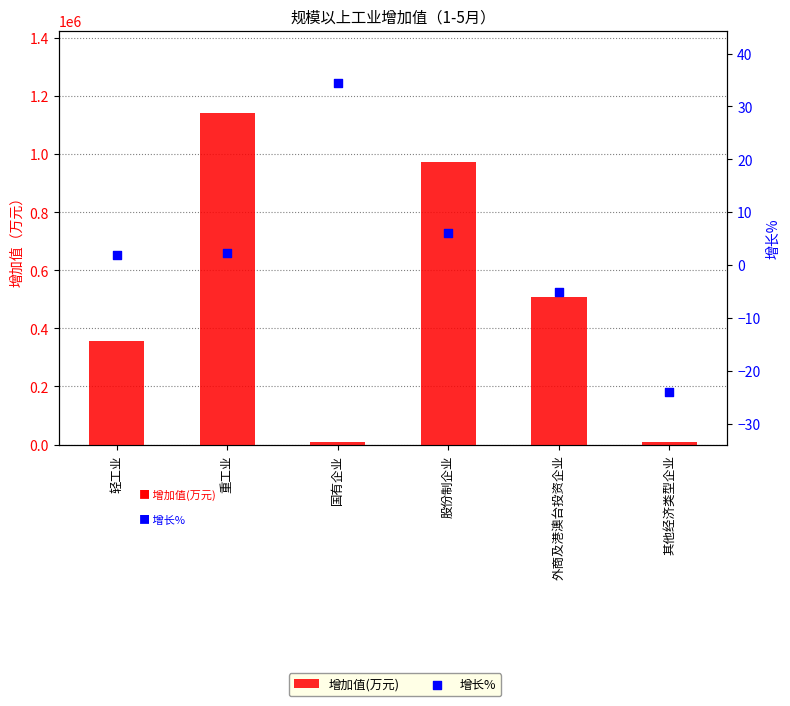

At which category is the sum across all series the highest?

重工业